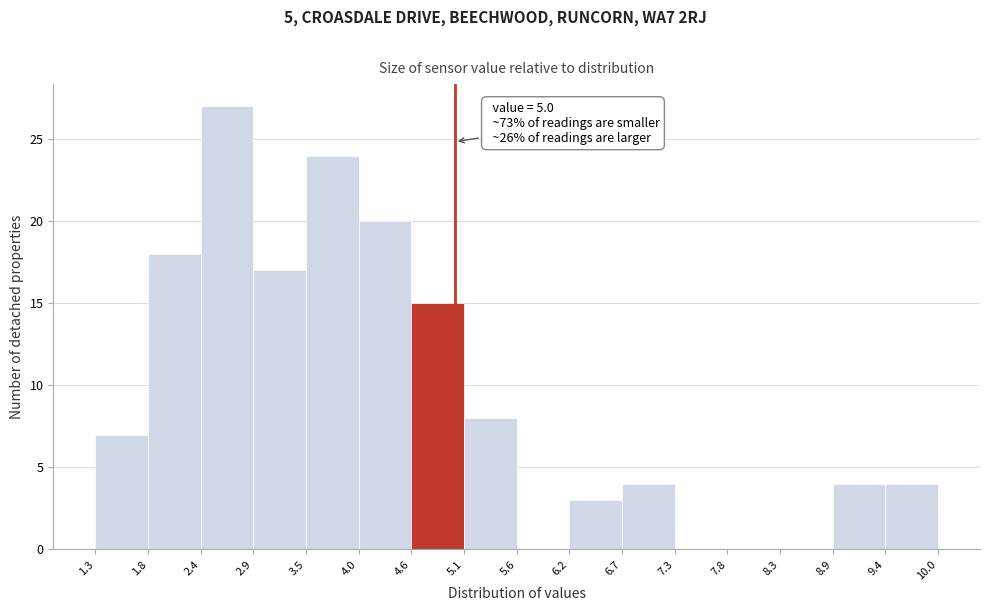

Over which range of the x-axis is the bar tallest?

2.4 to 2.9